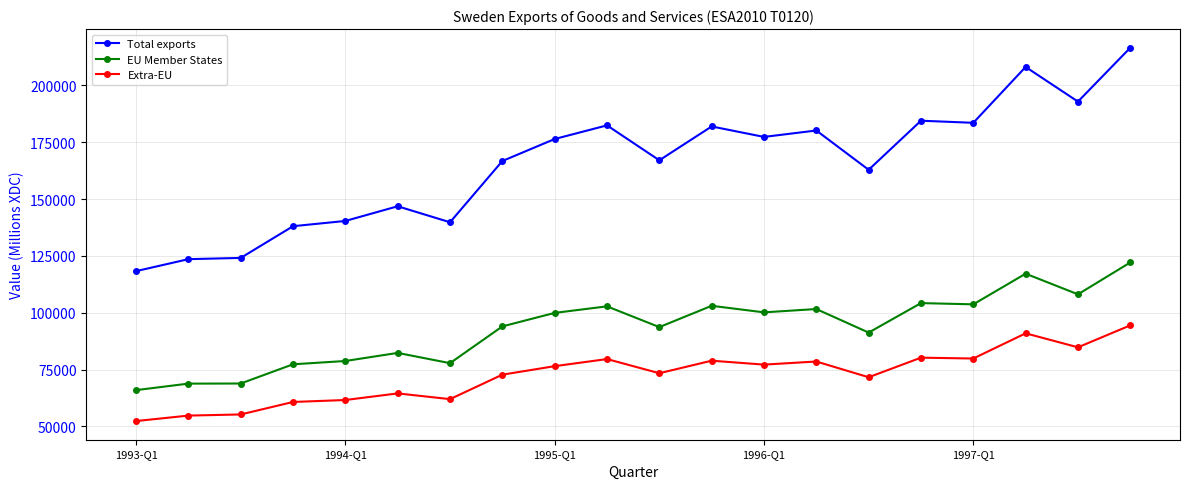

What are all the series names shown in the legend?

Total exports, EU Member States, Extra-EU